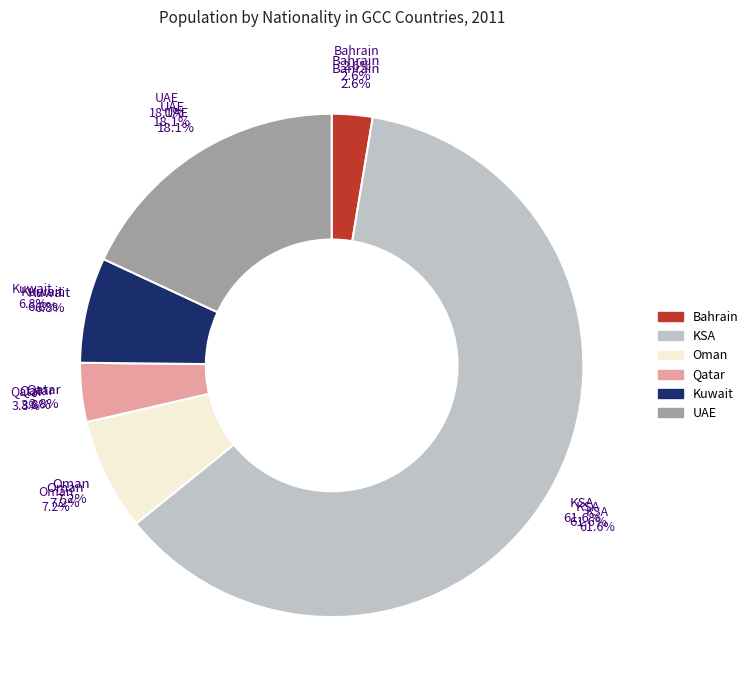

Is it true that KSA is 74% of the pie?

False